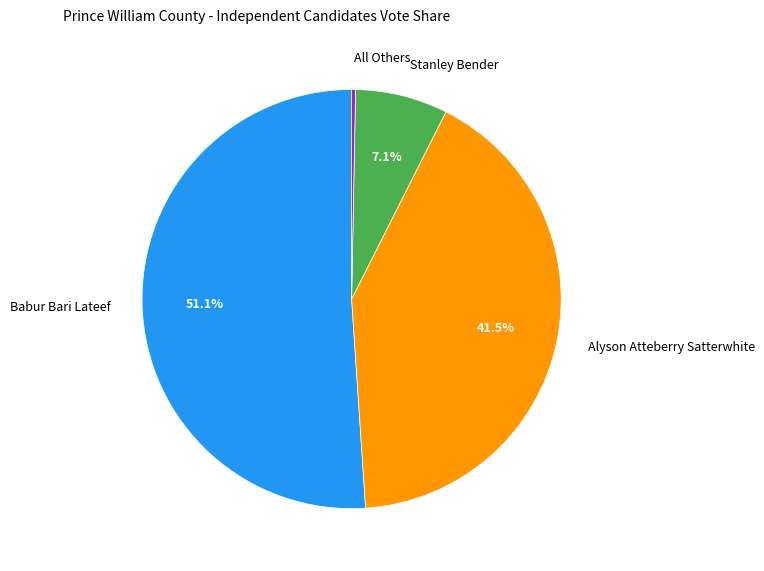

To the nearest percent, what portion does Babur Bari Lateef represent?

51%